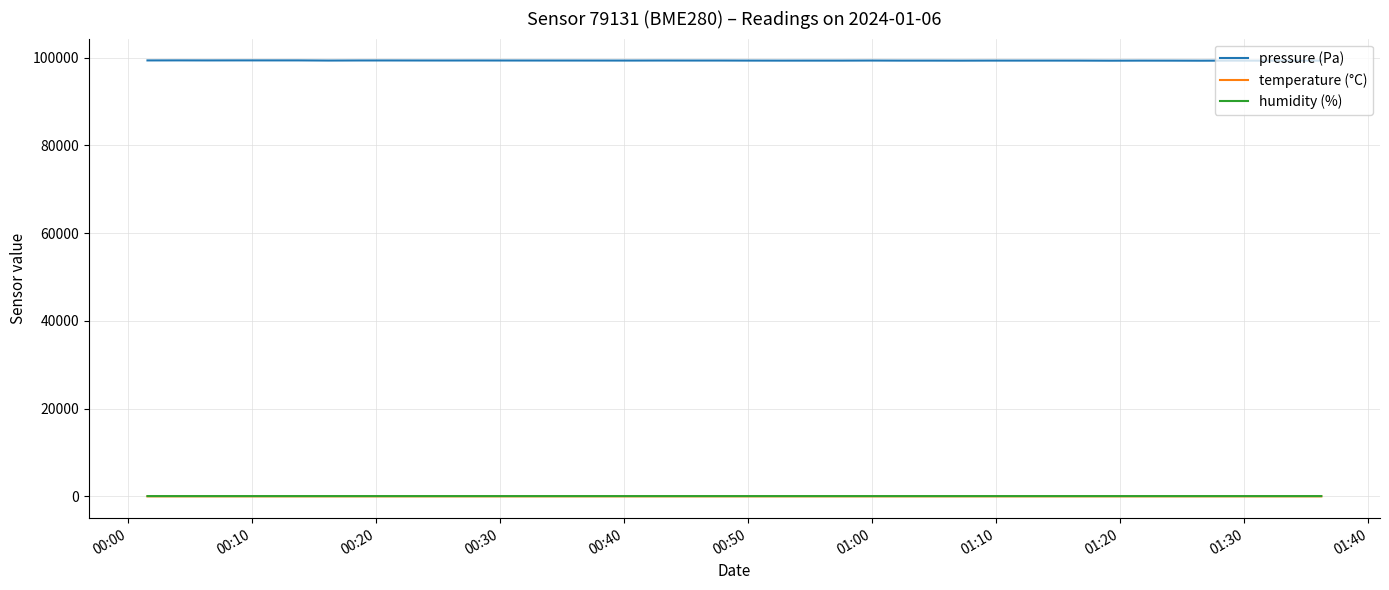

Which series has the largest range (max minus min)?

pressure (Pa)